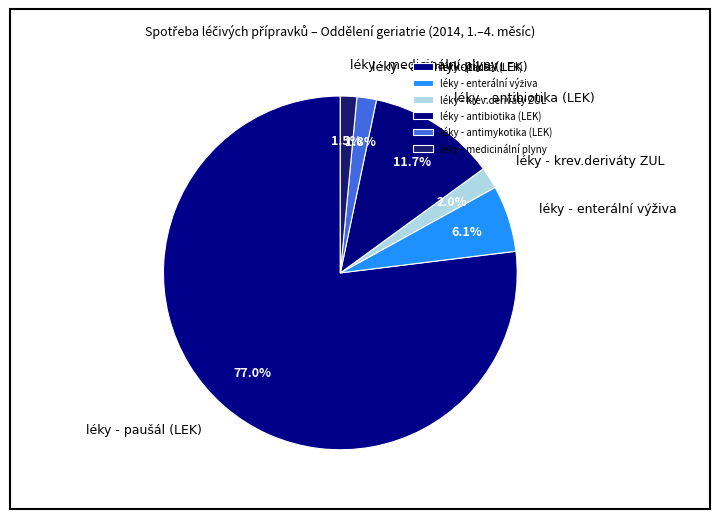

To the nearest percent, what is the difference between the léky - medicinální plyny and léky - antibiotika (LEK) slice percentages?

10%